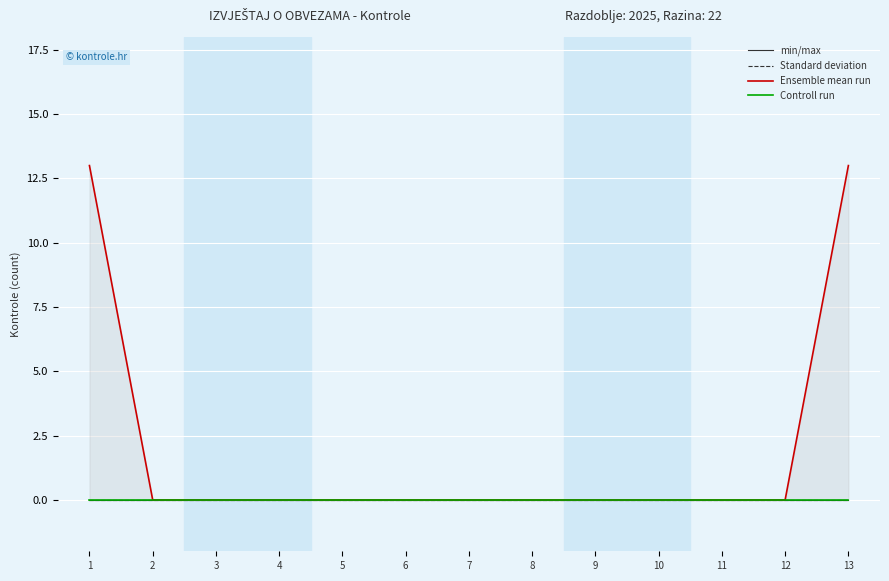

True or false: Controll run and min/max cross at least once.

False